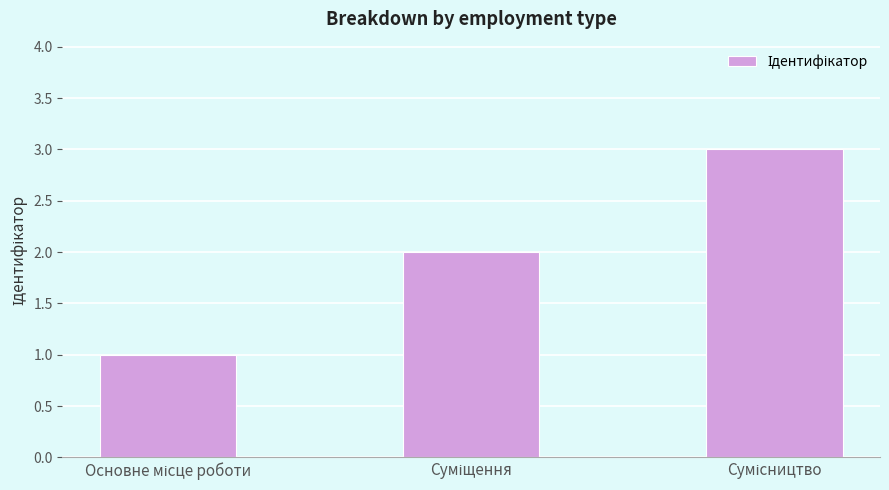

What is the greatest value displayed?

3